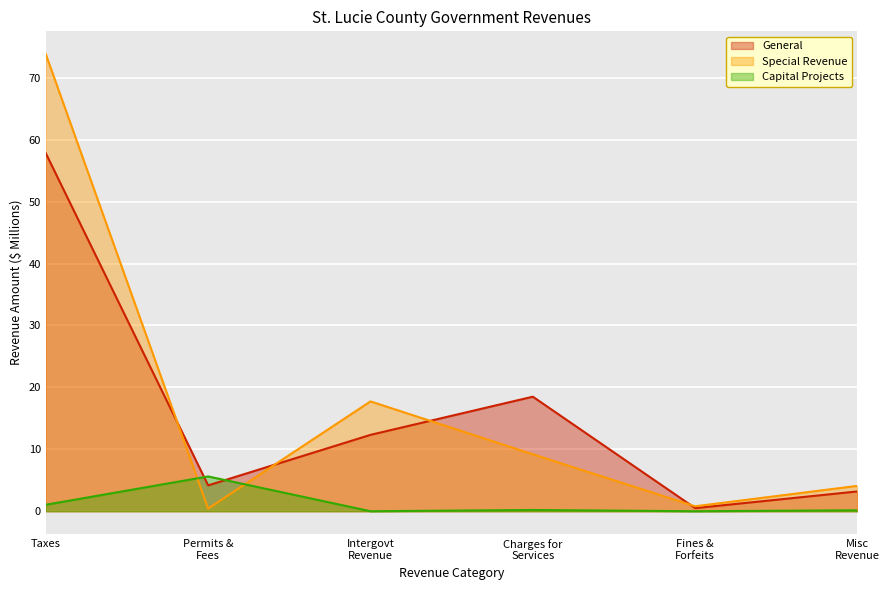

Rank the categories by General value from lowest to highest.

Fines &
Forfeits, Misc
Revenue, Permits &
Fees, Intergovt
Revenue, Charges for
Services, Taxes